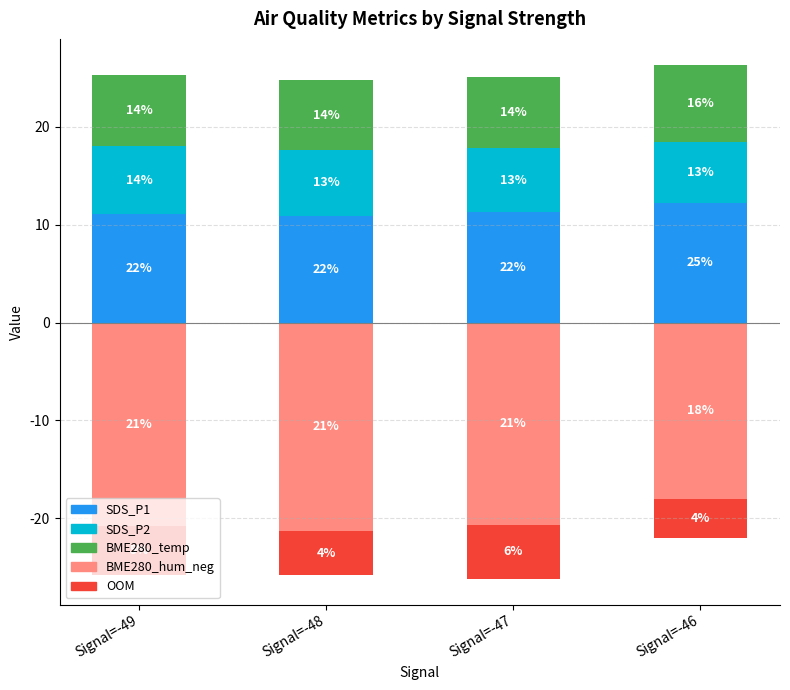

What is the difference between the highest and lowest values at Signal=-46?

30.2